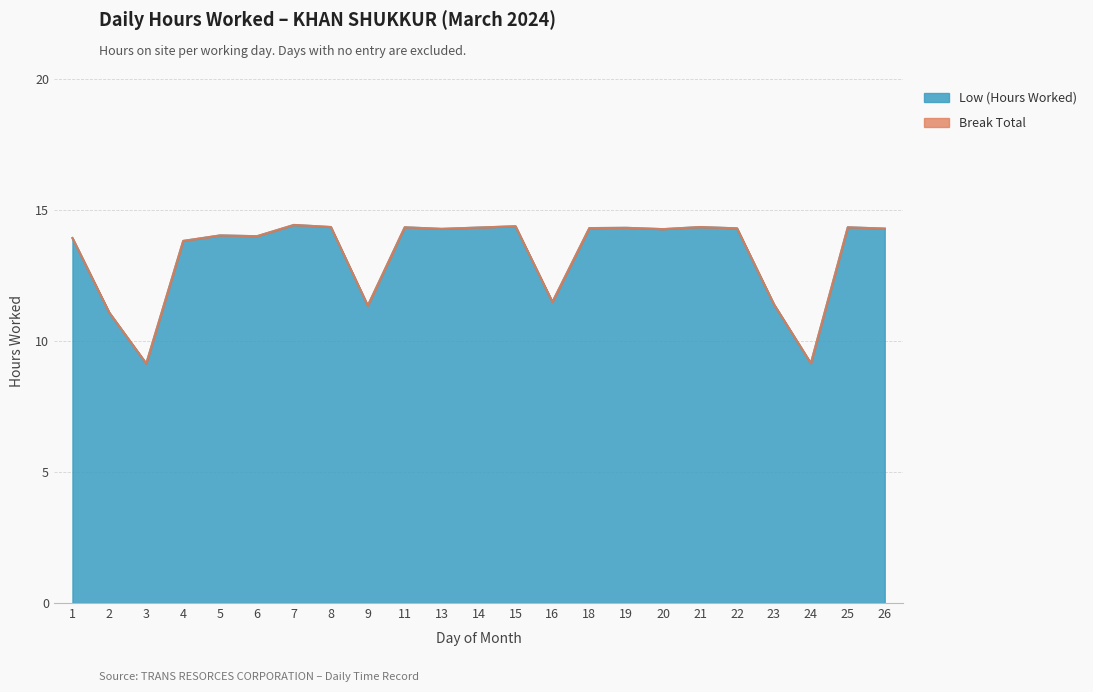

What is the change in value from 7 to 16?

-2.9